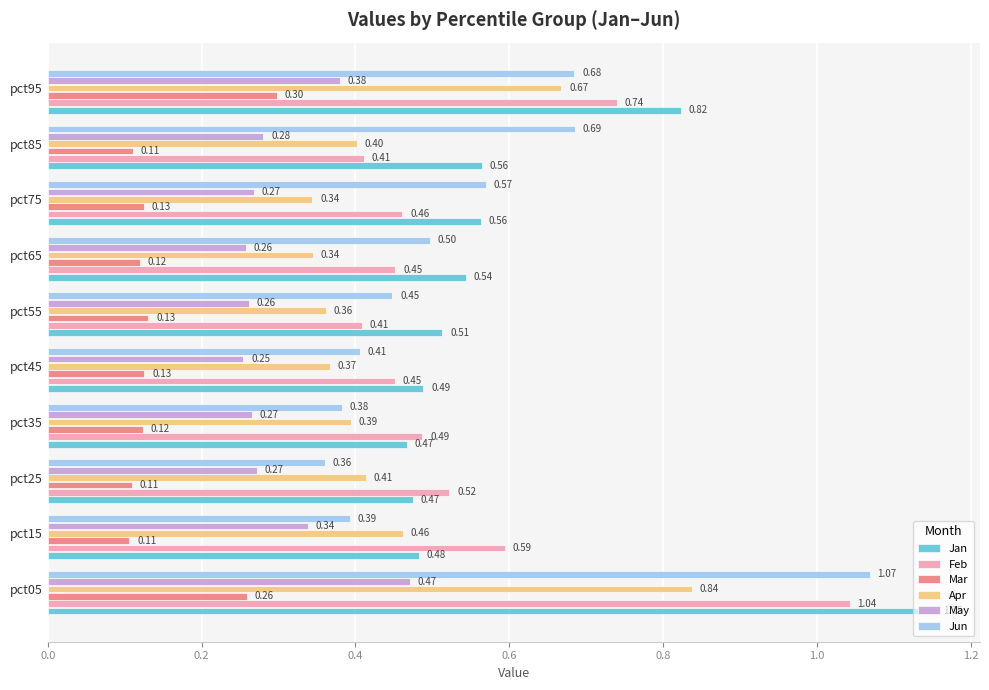

Which series has the largest range (max minus min)?

Jun